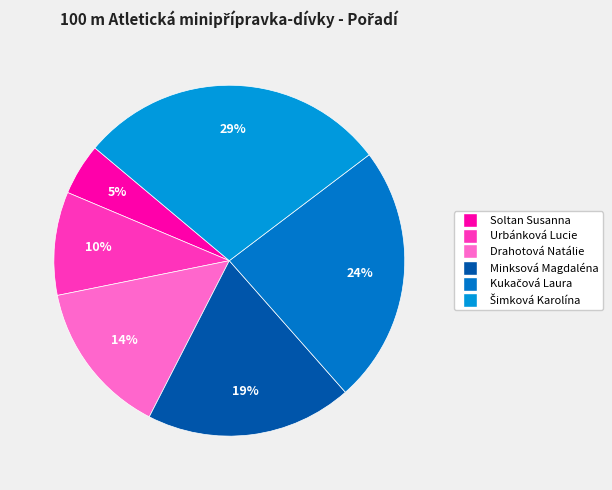

How many slices are in this pie chart?

6